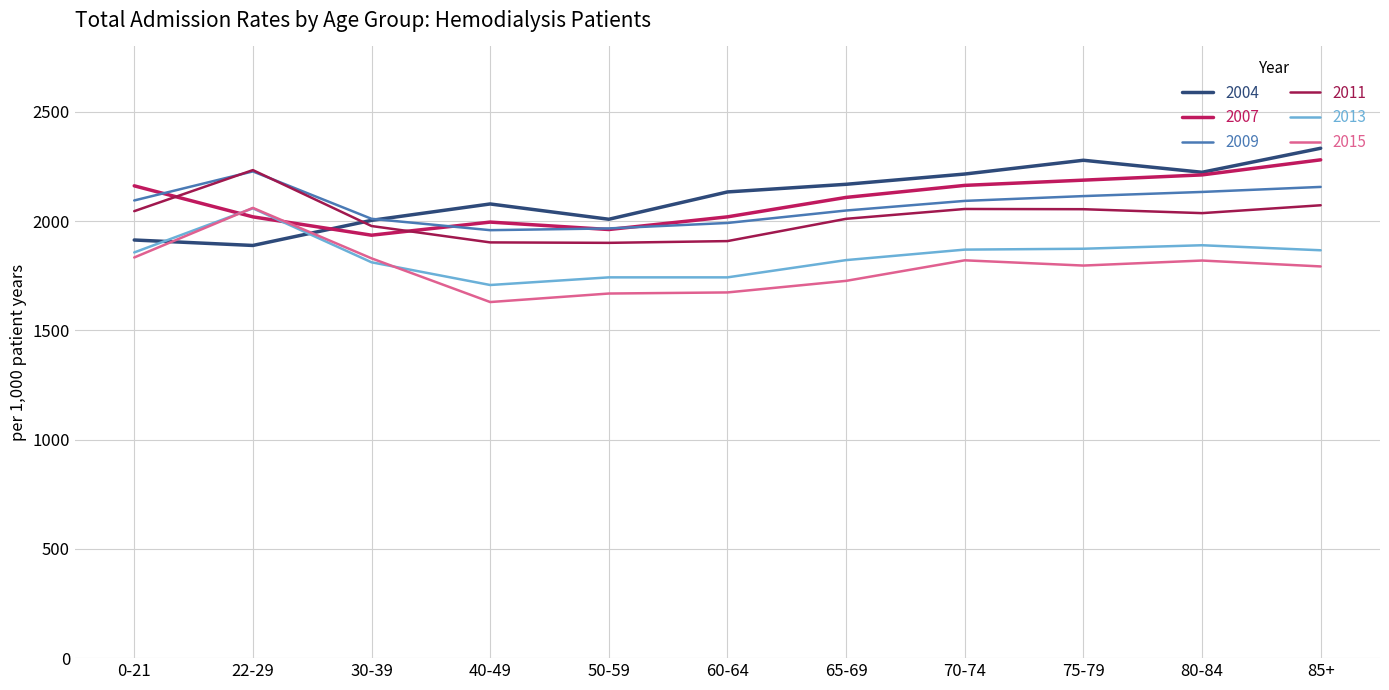

What is the sum of the 2013 values at 60-64 and 40-49?

3451